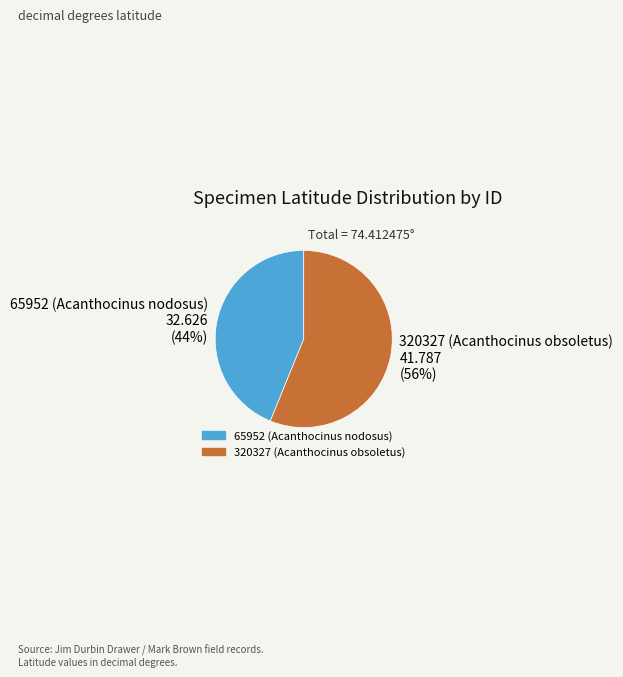

Rank the categories by value from highest to lowest.

320327 (Acanthocinus obsoletus), 65952 (Acanthocinus nodosus)